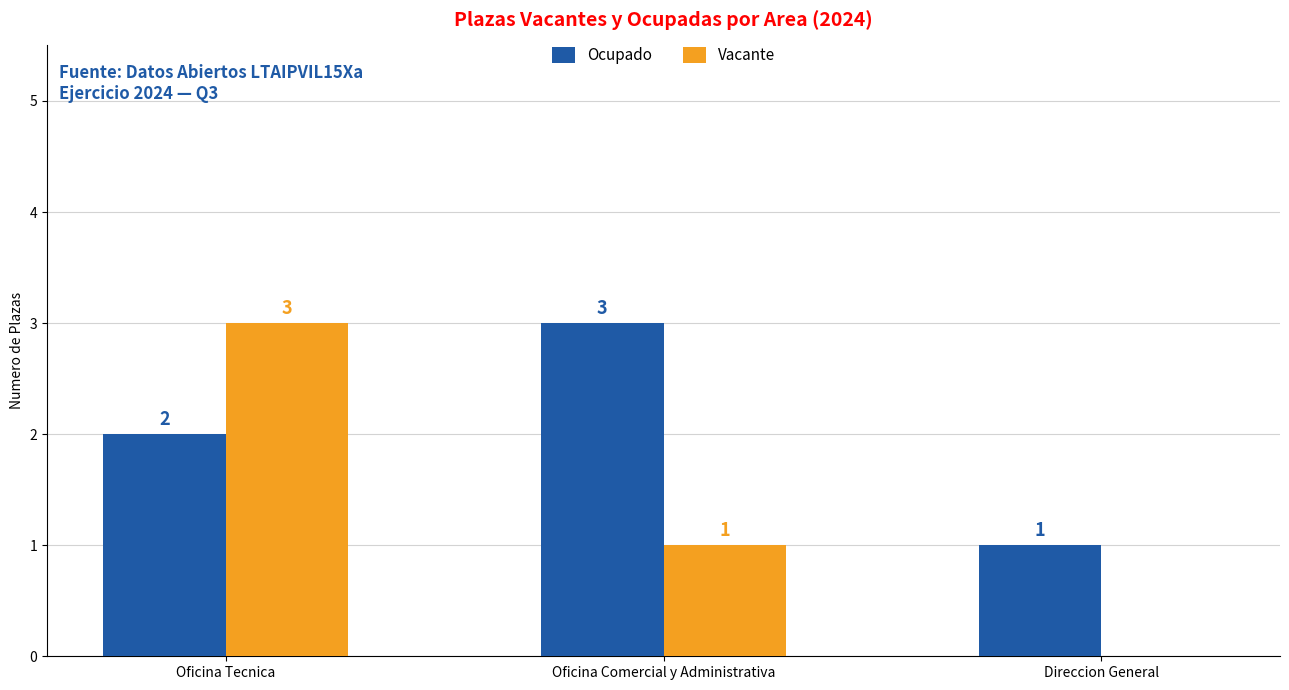

Is the value of Vacante at Direccion General greater than the value of Ocupado at Oficina Comercial y Administrativa?

No